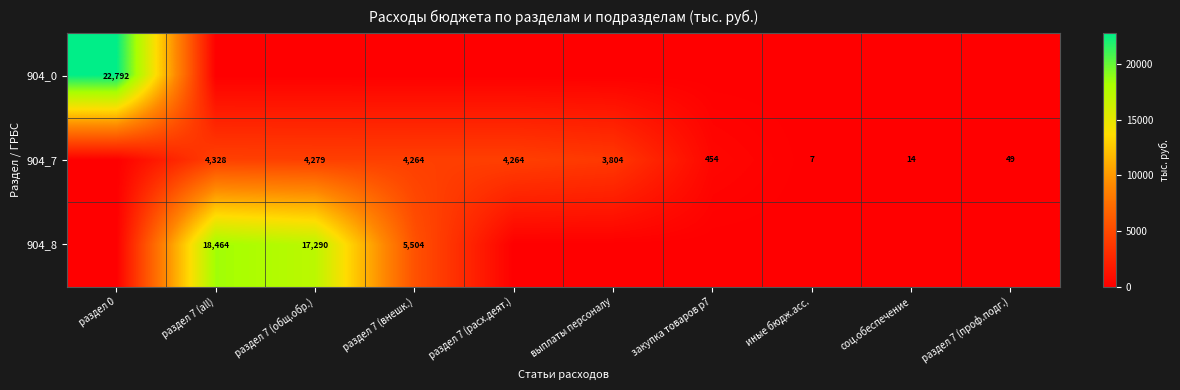

At how many categories does at least one series exceed 20959?

1